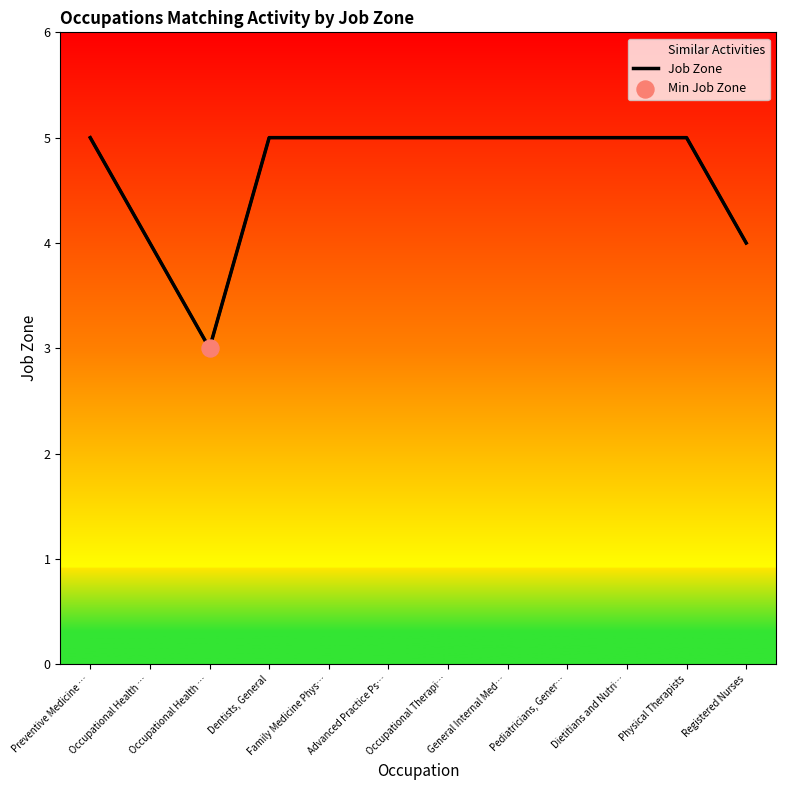

Approximately how many times larger is the value at Preventive Medicine … compared to Family Medicine Phys…?

1.0